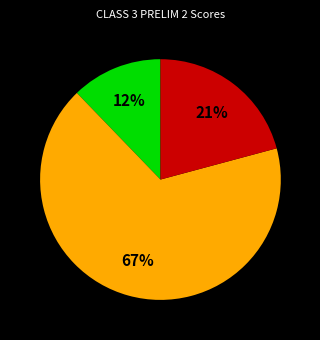

To the nearest percent, what is the difference between the largest and smallest slice percentages?

55%